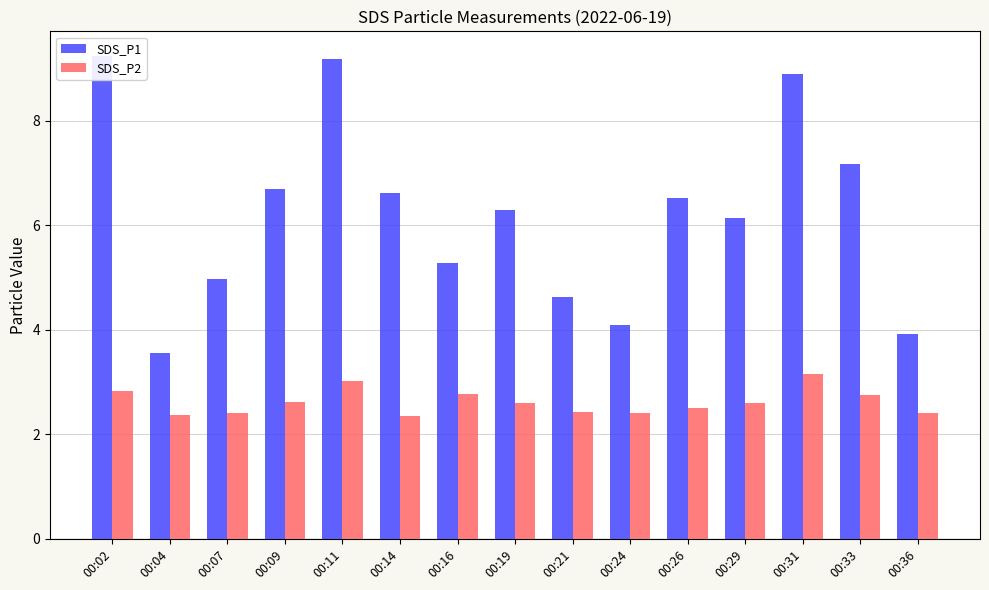

What is the sum of all SDS_P2 values?

39.2